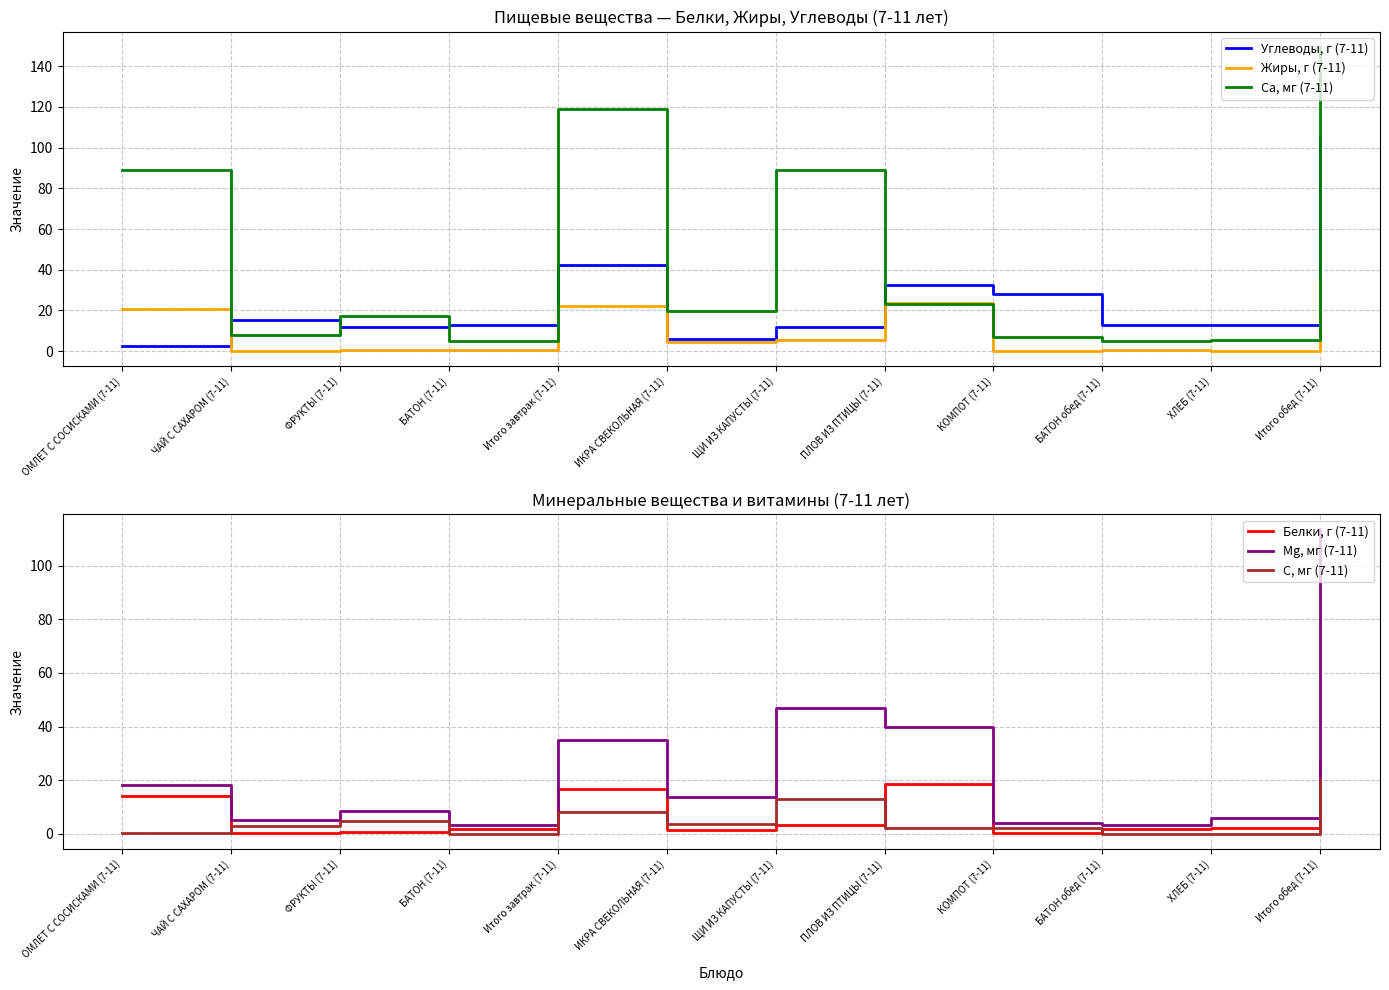

Is it true that Жиры, г (7-11) equals 0.7 at БАТОН обед (7-11)?

True